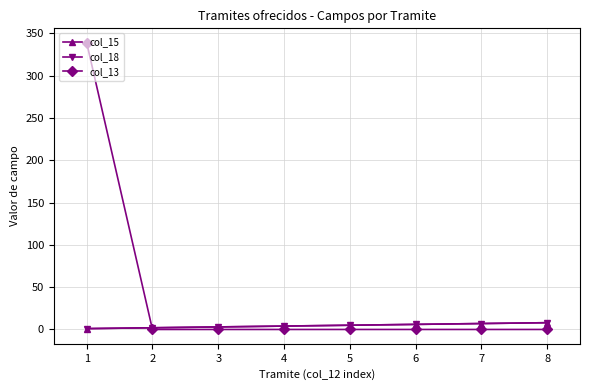

What is the average value of the col_13 series?

42